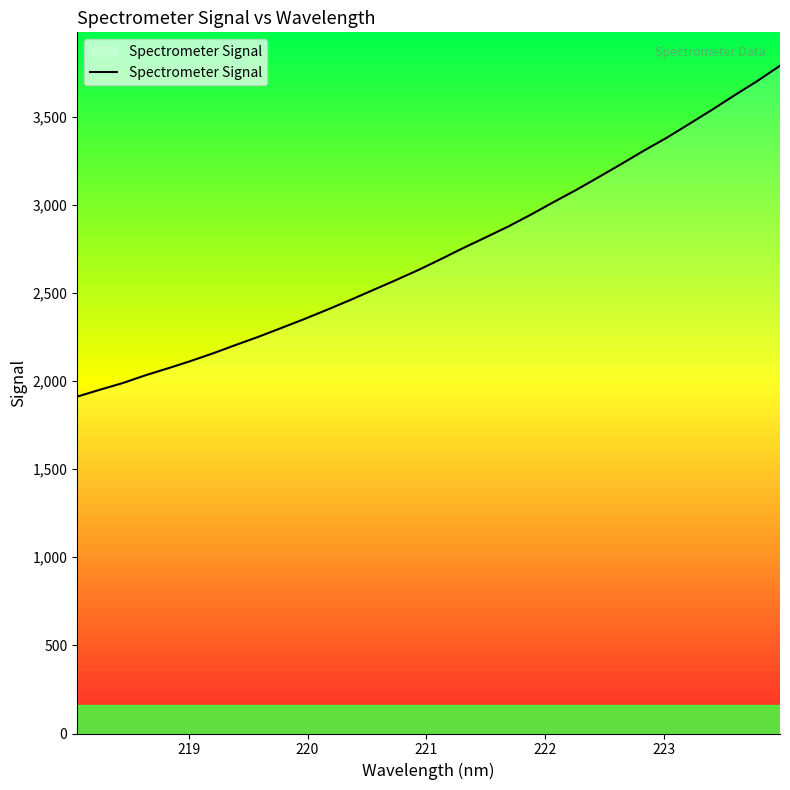

What is the difference between the maximum and minimum values?

1877.4